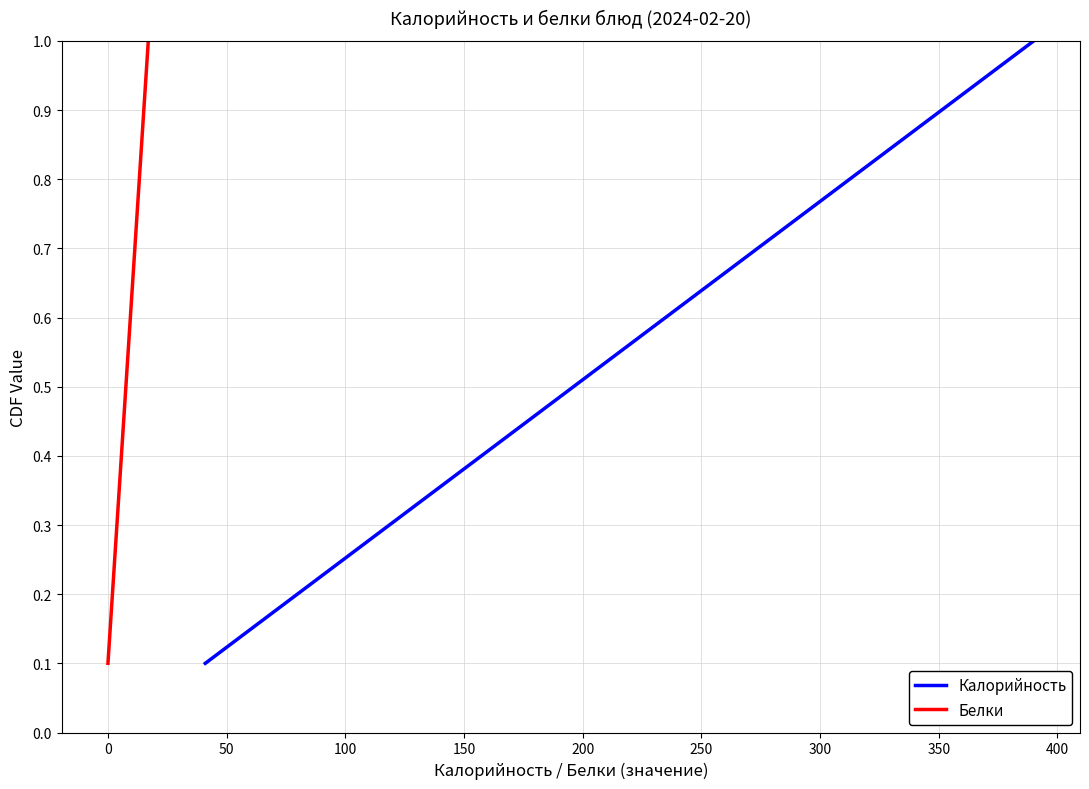

What is the maximum value for Калорийность?

1.0